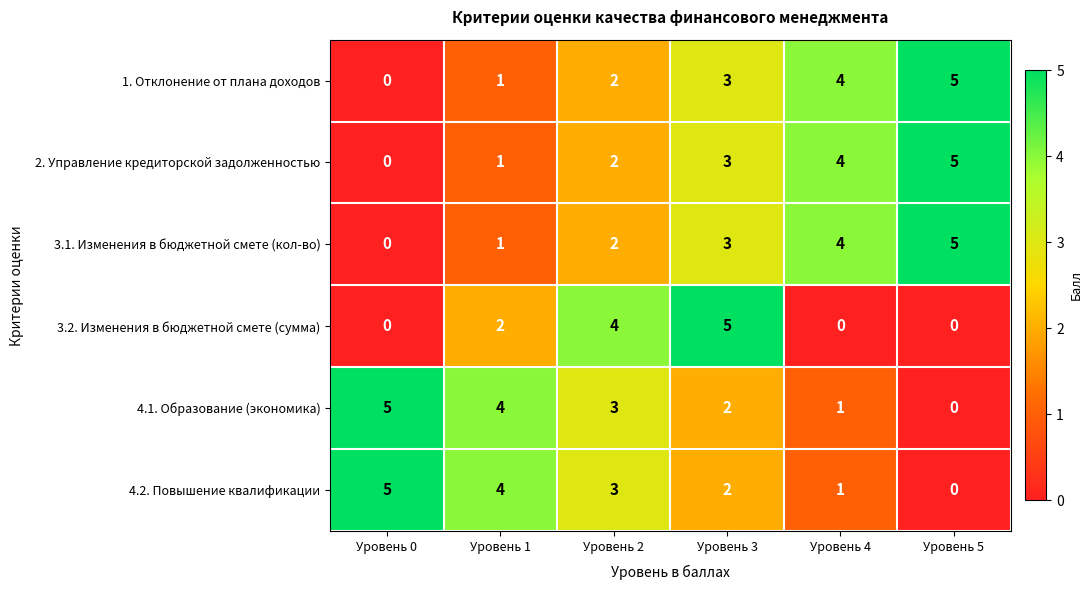

How many 1. Отклонение от плана доходов values are between 1 and 4?

4